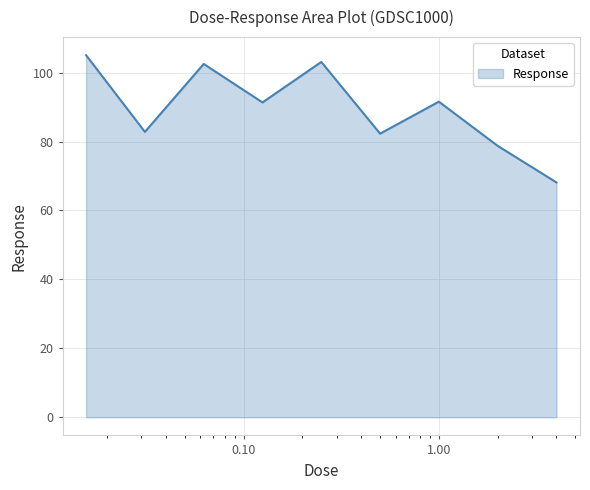

How many values exceed 91?

5